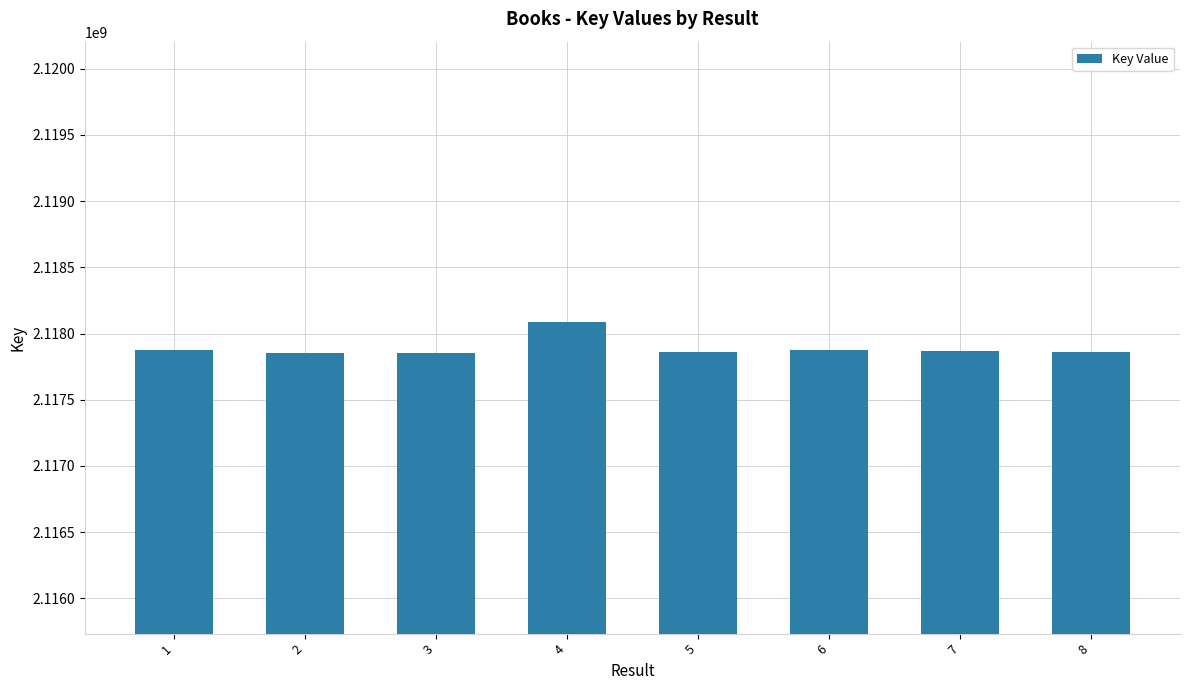

The chart shows a value of 777258382 at 1. True or false?

False